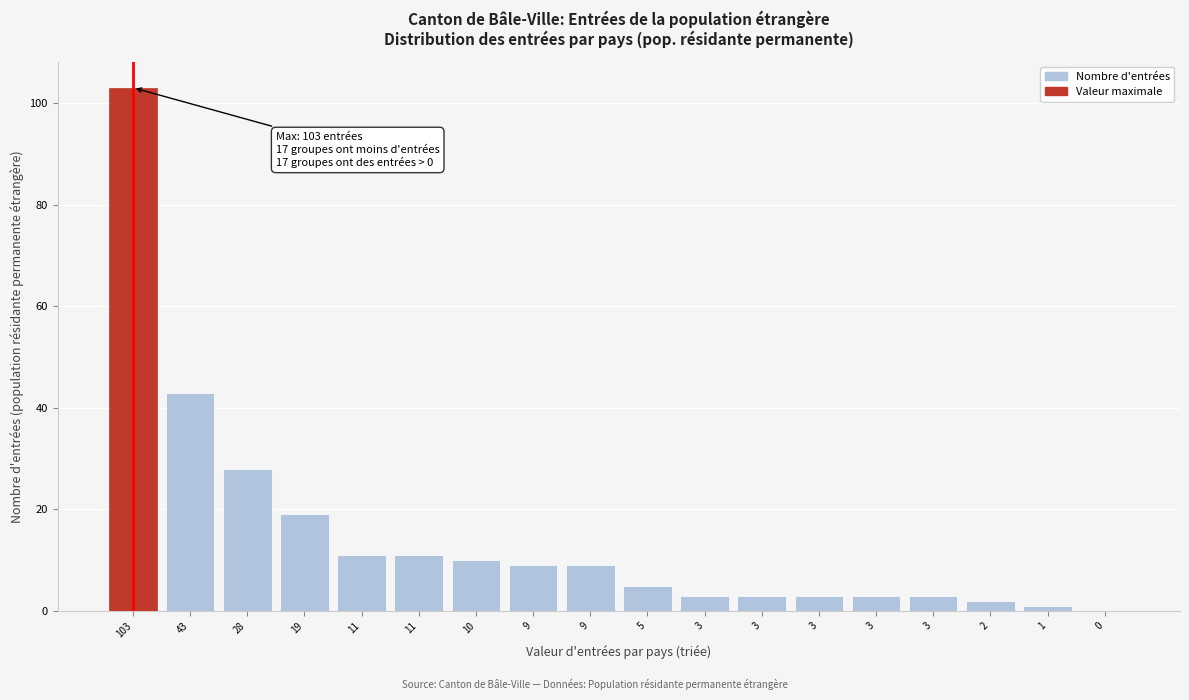

Are the bars horizontal?

No